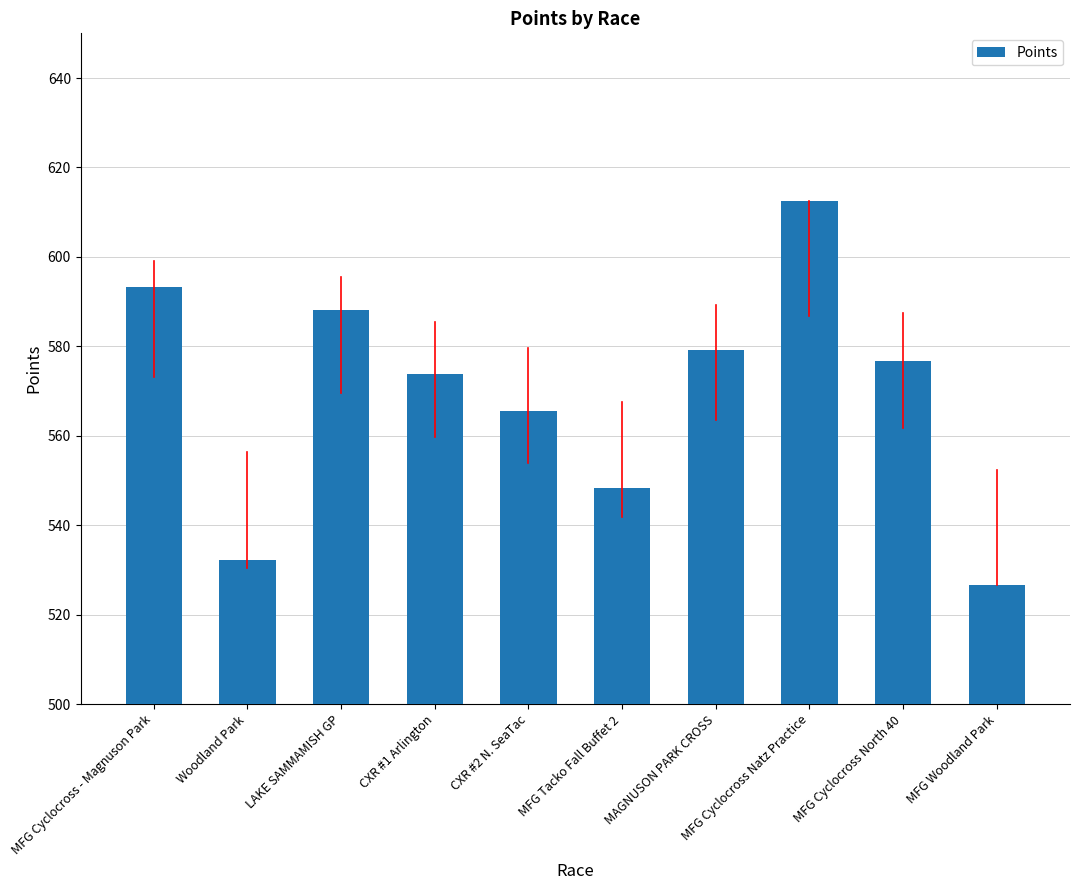

Are the bars horizontal?

No